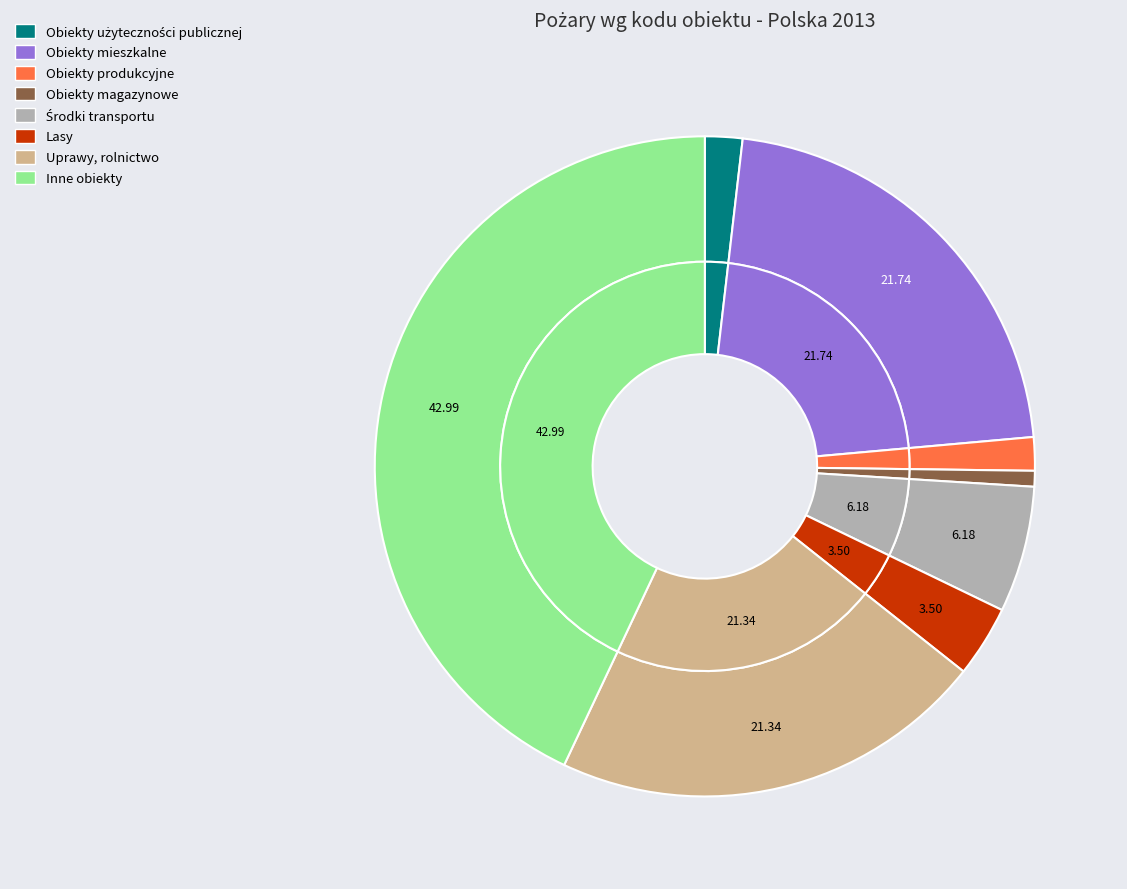

What percentage is the Środki transportu slice, to the nearest percent?

6%